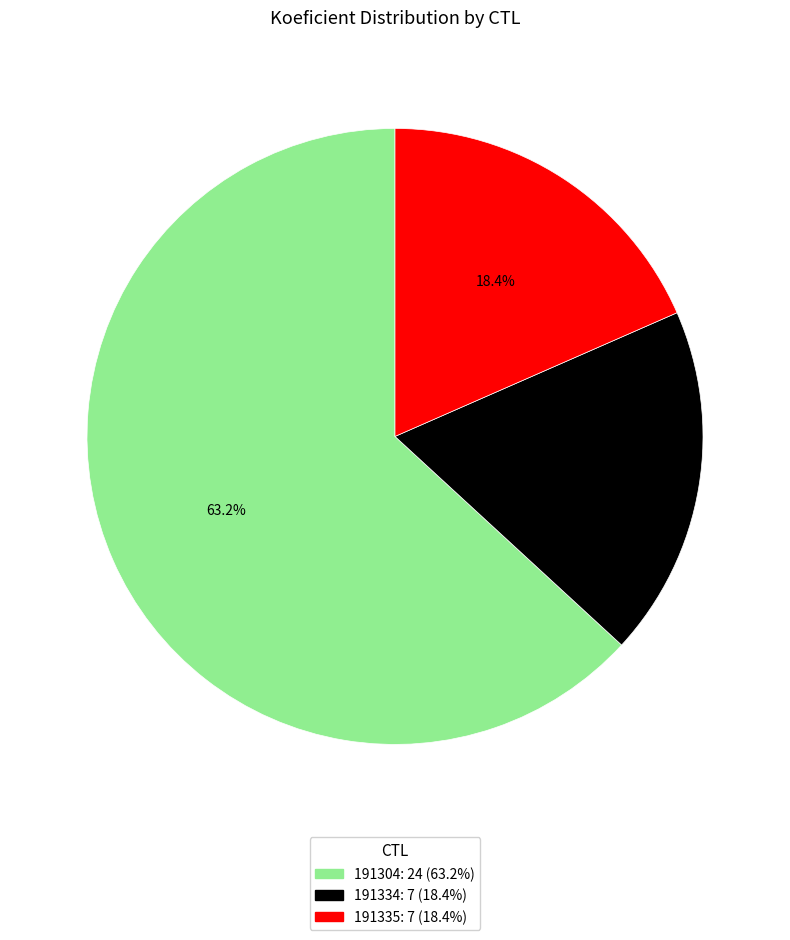

Does any single category account for the majority?

Yes